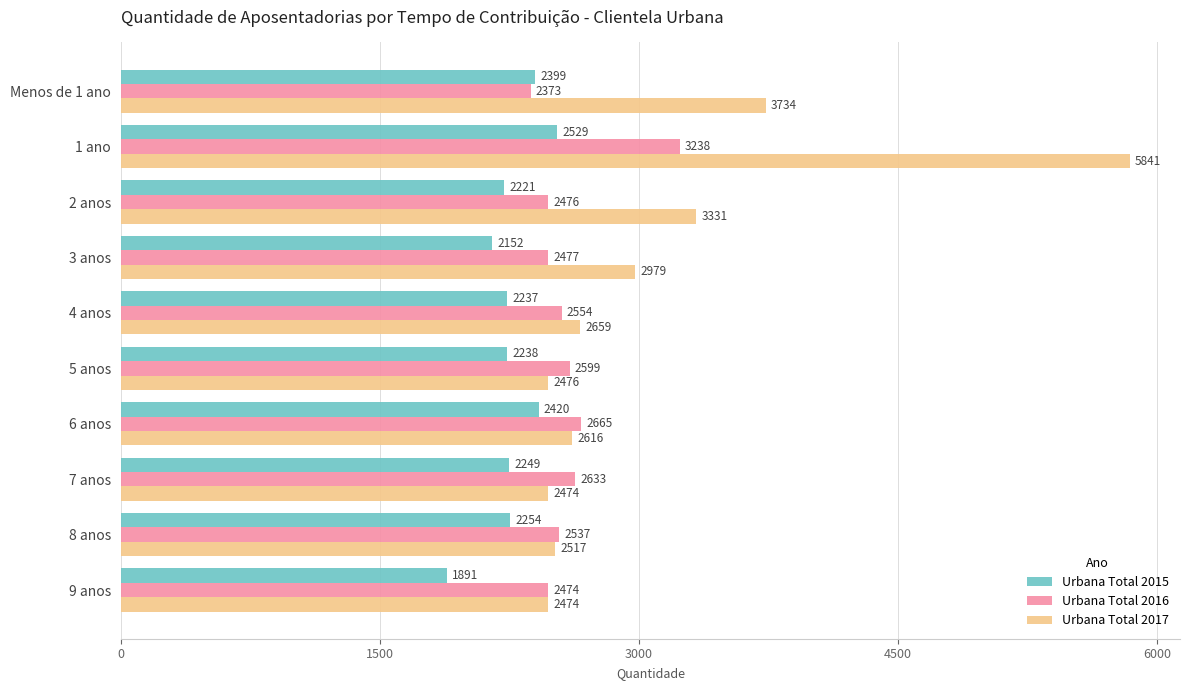

The Urbana Total 2017 series shows 2979 at 3 anos. True or false?

True